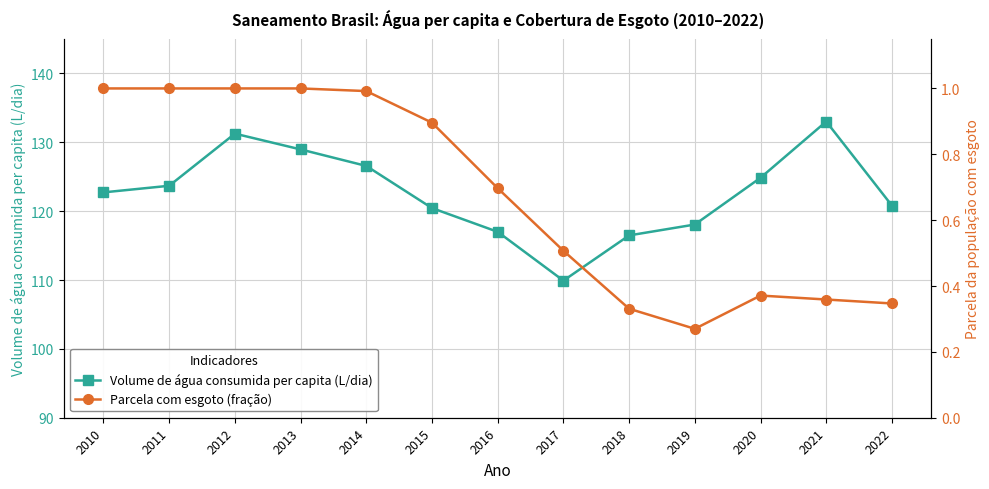

The value of Parcela com esgoto (fração) at 2015 is 1.5. True or false?

False